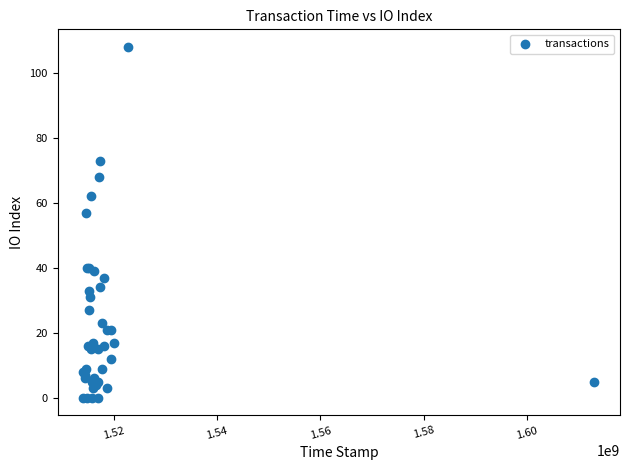

What Y value in the scatter plot is closest to 54?

57